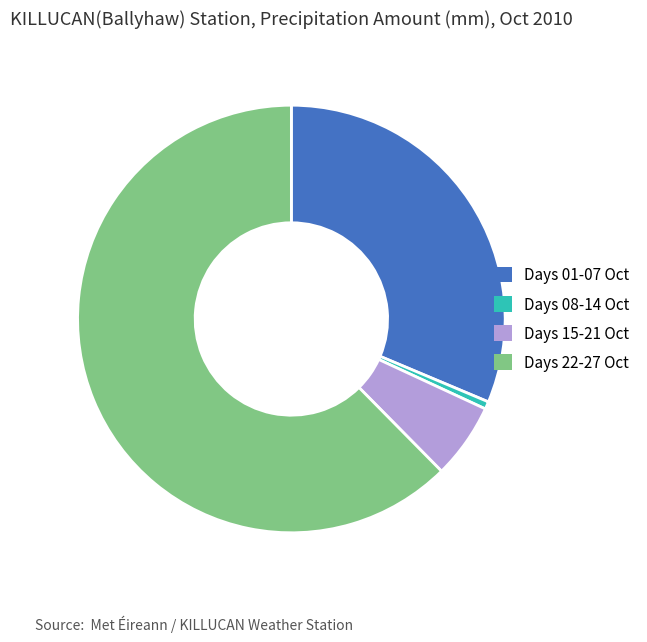

Does any single category account for the majority?

Yes